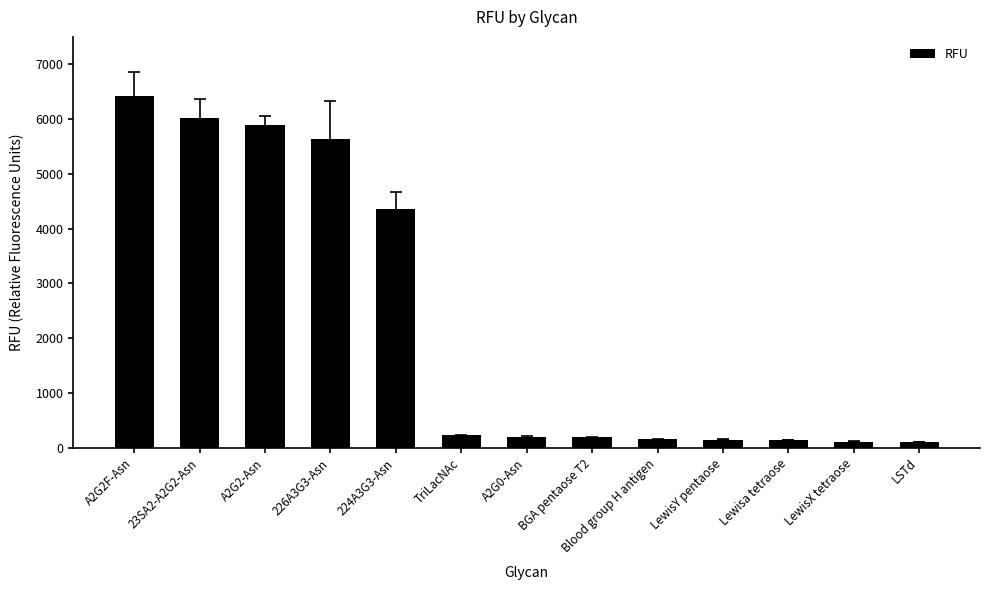

How many values are below 194?

6